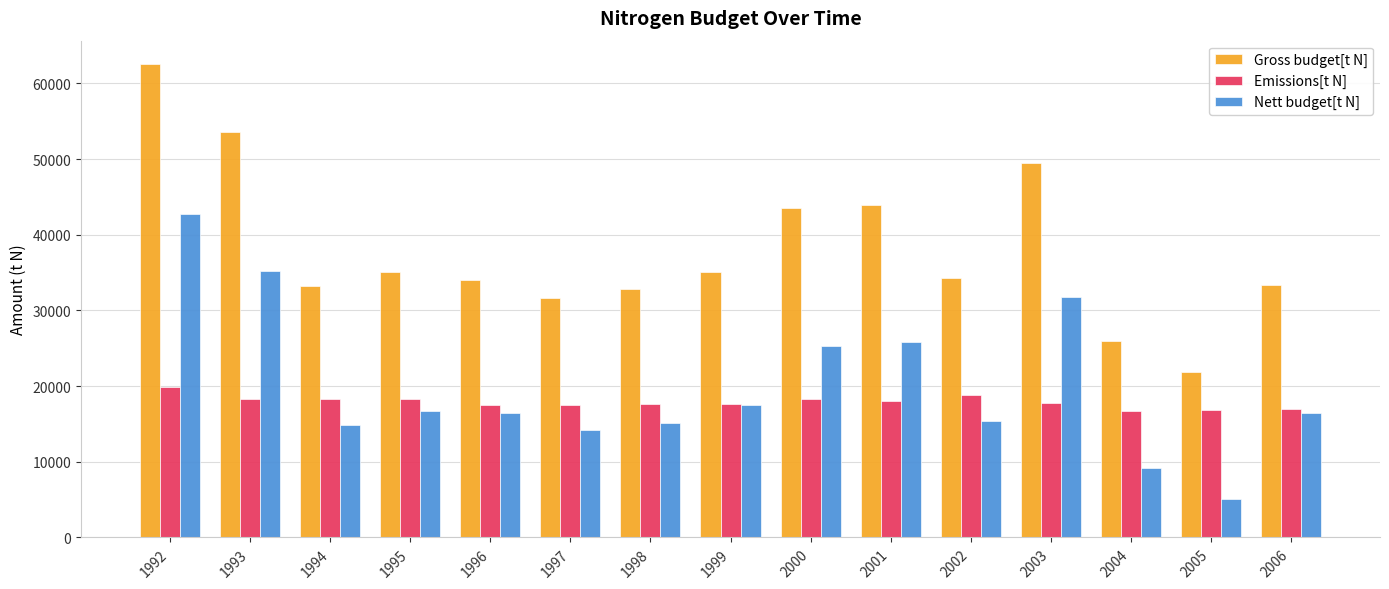

What is the spread (max minus min) of values at 2006?

16956.9